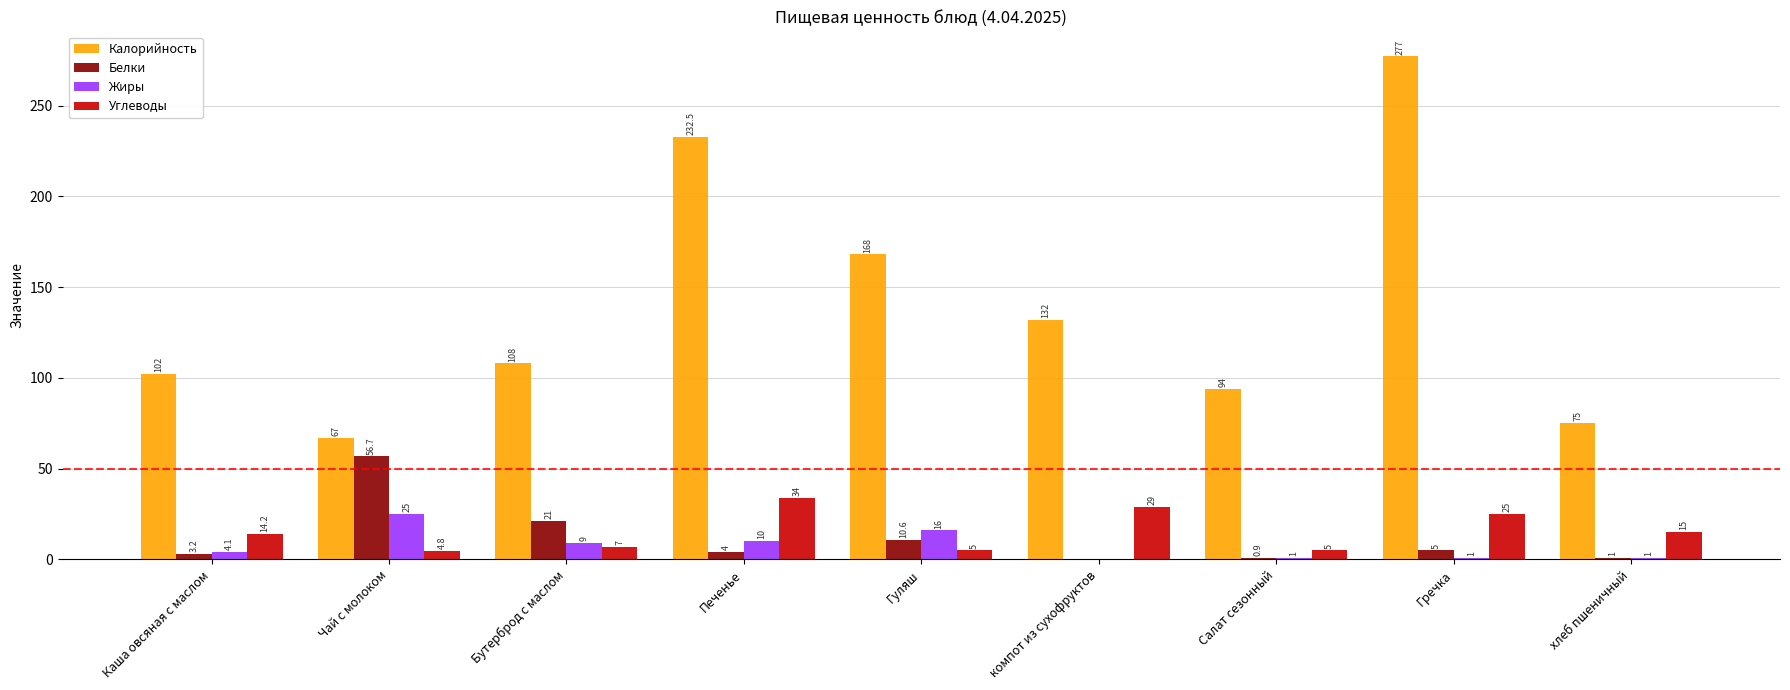

Which series has the widest spread of values?

Калорийность